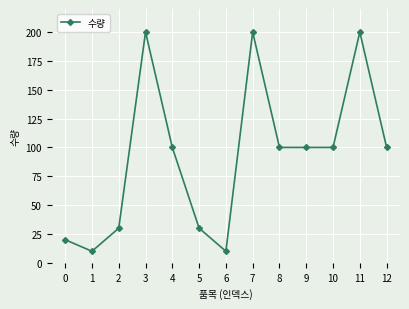

What is the value of the 4th point from the left?

200